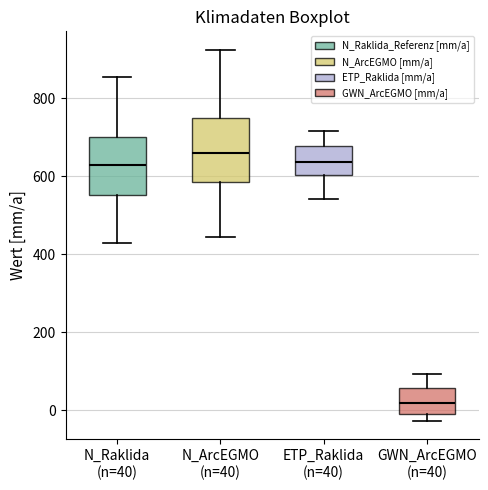

Which box has the lowest median line?

GWN_ArcEGMO (n=40)